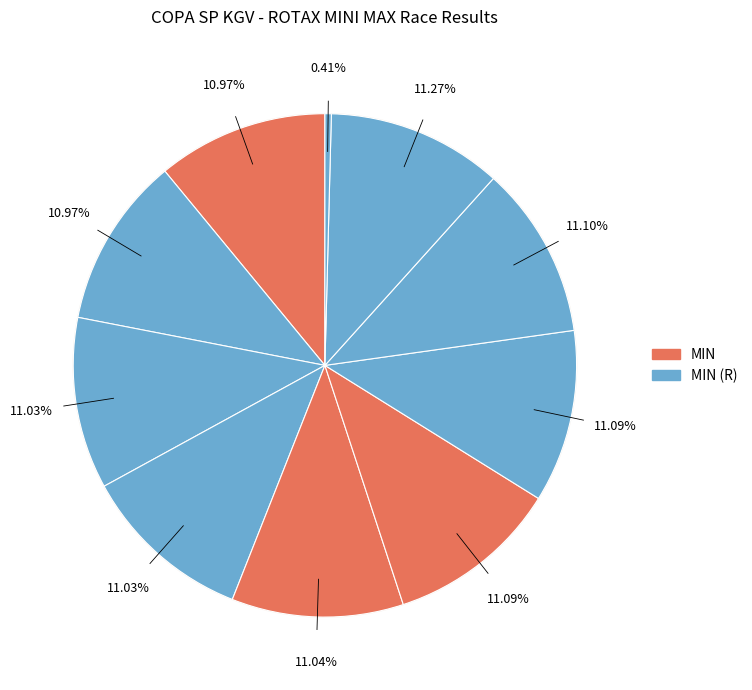

How many segments does this pie chart have?

10